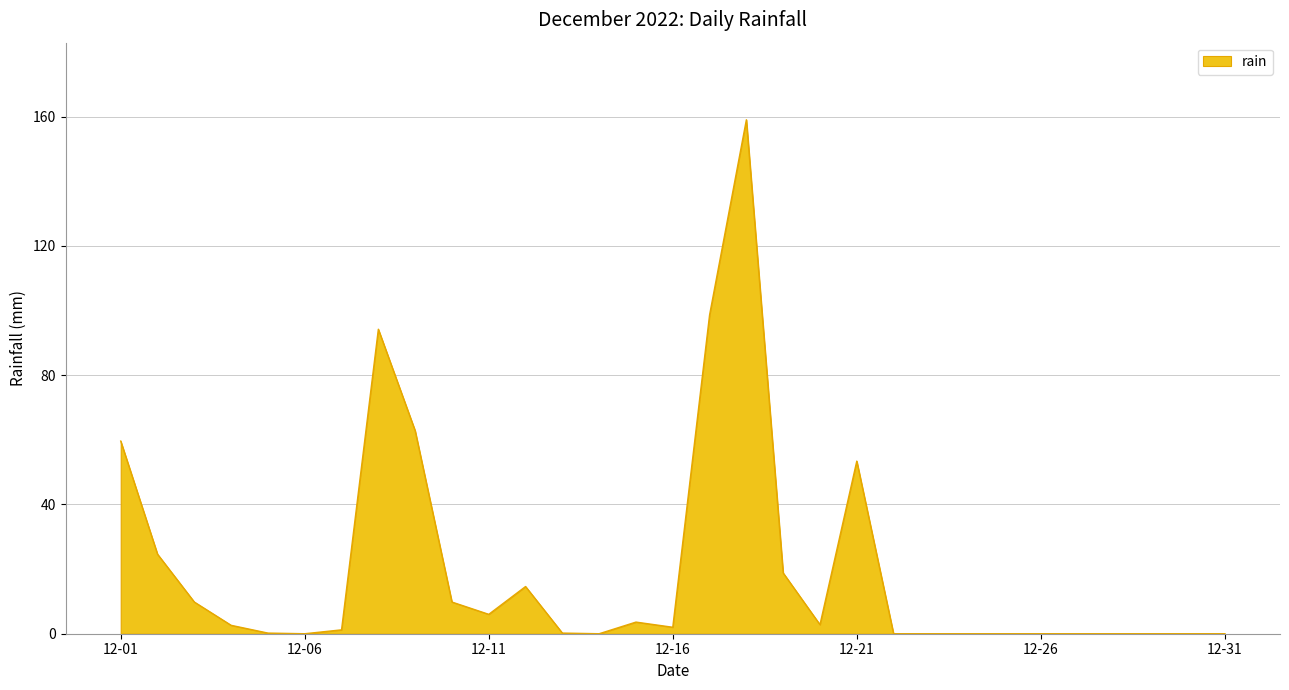

What is the greatest value displayed?

159.0